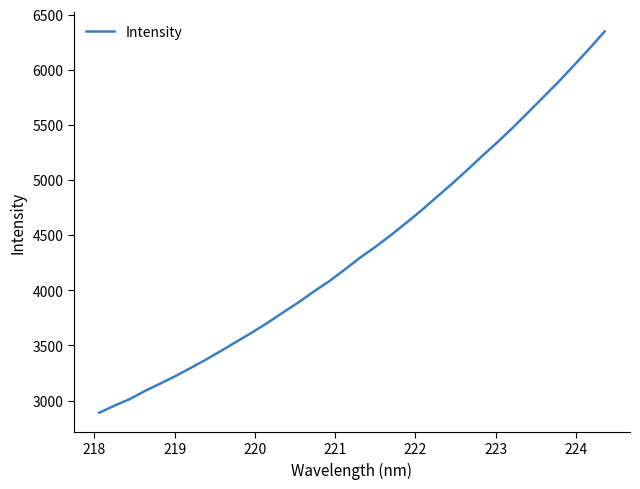

What is the maximum value shown in the chart?

6348.8